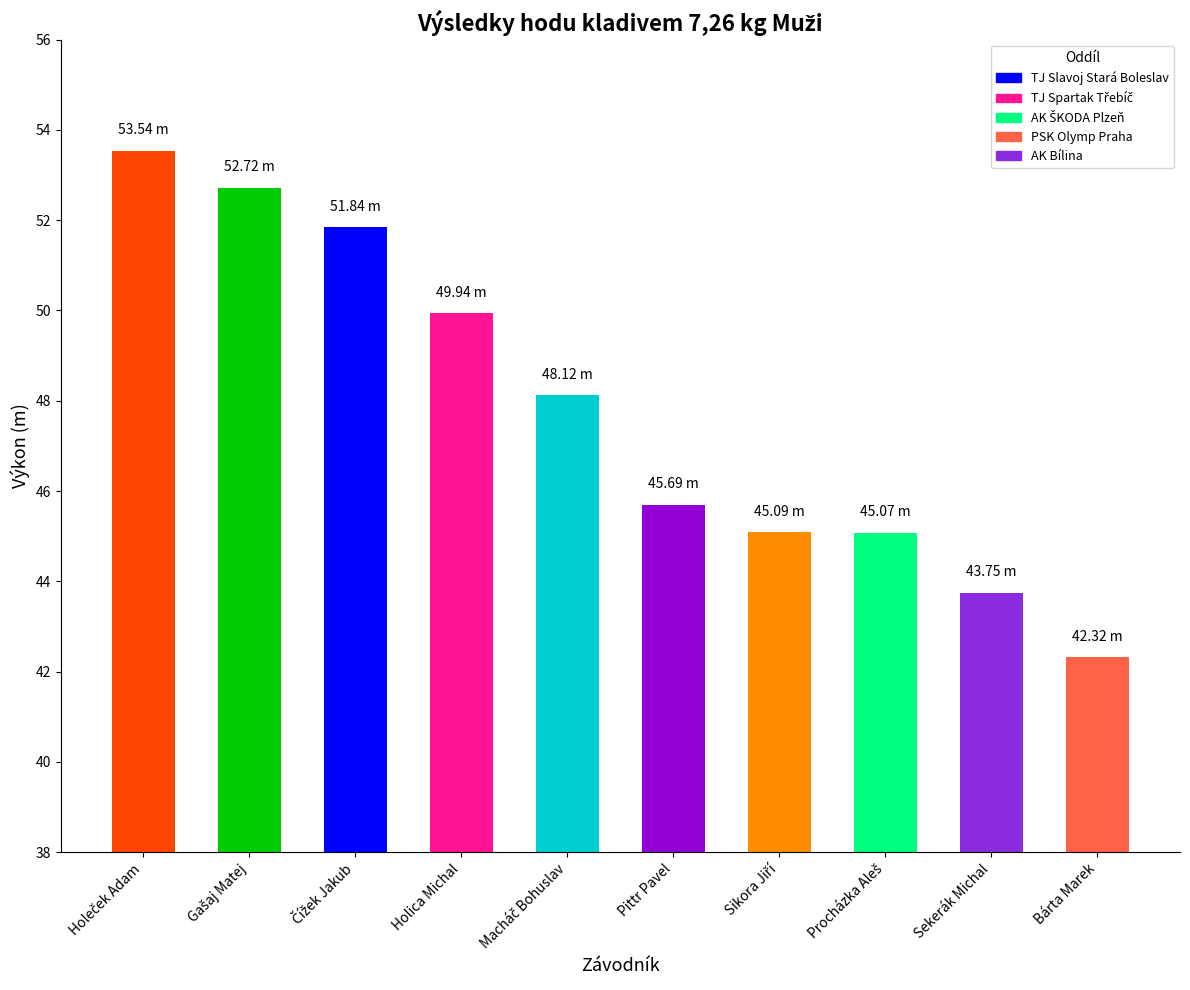

Reading left to right, list all the values displayed in this chart.

Holeček Adam=53.5	Gašaj Matej=52.7	Čížek Jakub=51.8	Holica Michal=49.9	Macháč Bohuslav=48.1	Pittr Pavel=45.7	Sikora Jiří=45.1	Procházka Aleš=45.1	Sekerák Michal=43.8	Bárta Marek=42.3